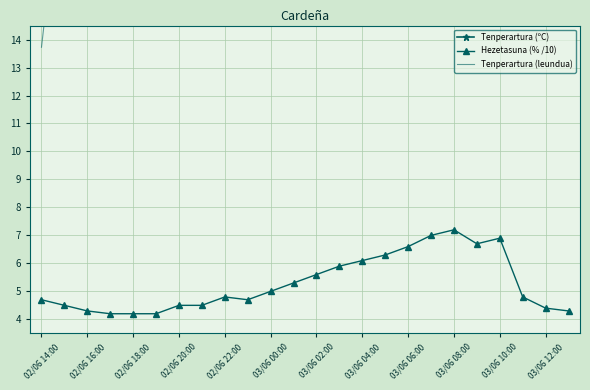

How many lines are shown in the chart?

3